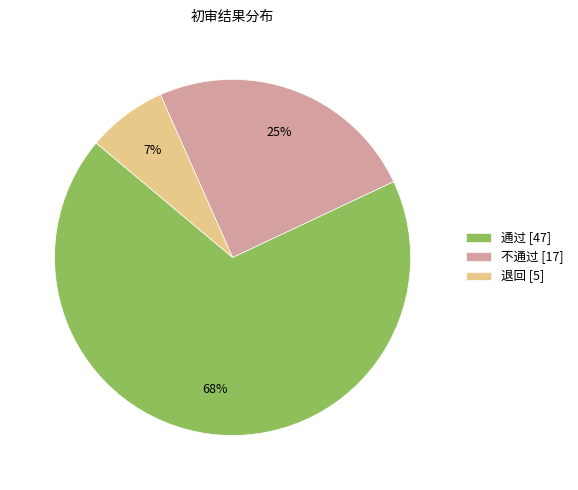

Does 不通过 account for over 50% of the chart?

No